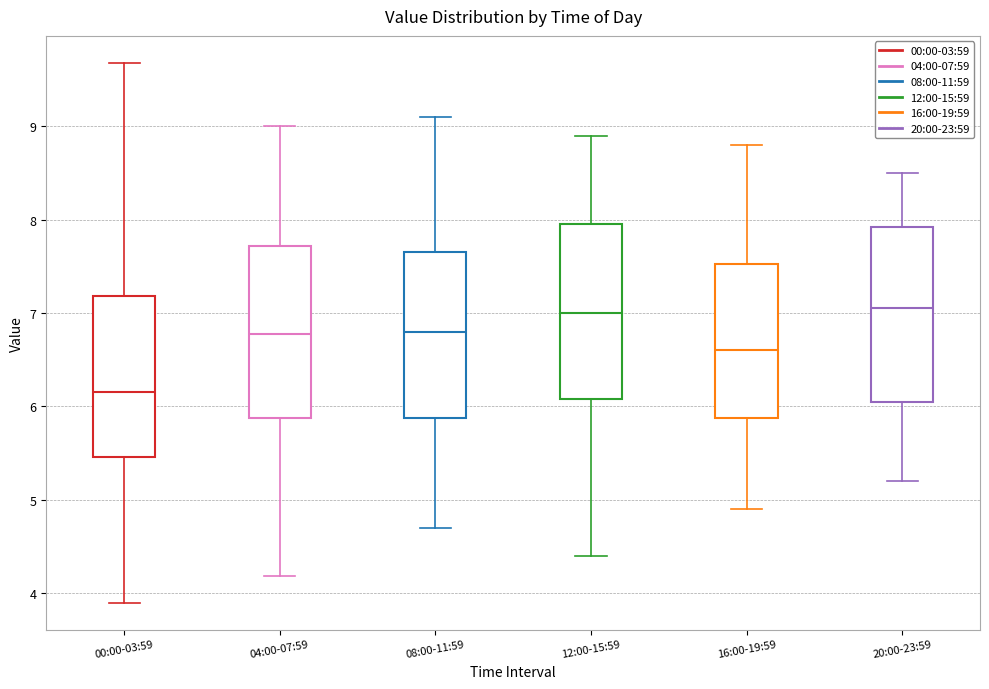

Where does the median line of the box for 08:00-11:59 sit on the y-axis? The values are not printed on the chart, so give them approximately, as read against the axis.

6.8